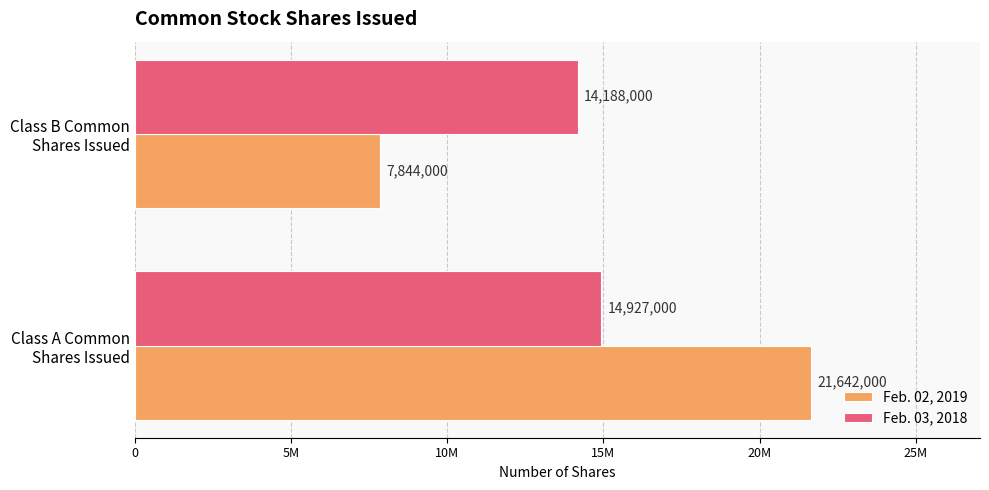

List the labels in order of Feb. 02, 2019 value, smallest first.

Class B Common
Shares Issued, Class A Common
Shares Issued